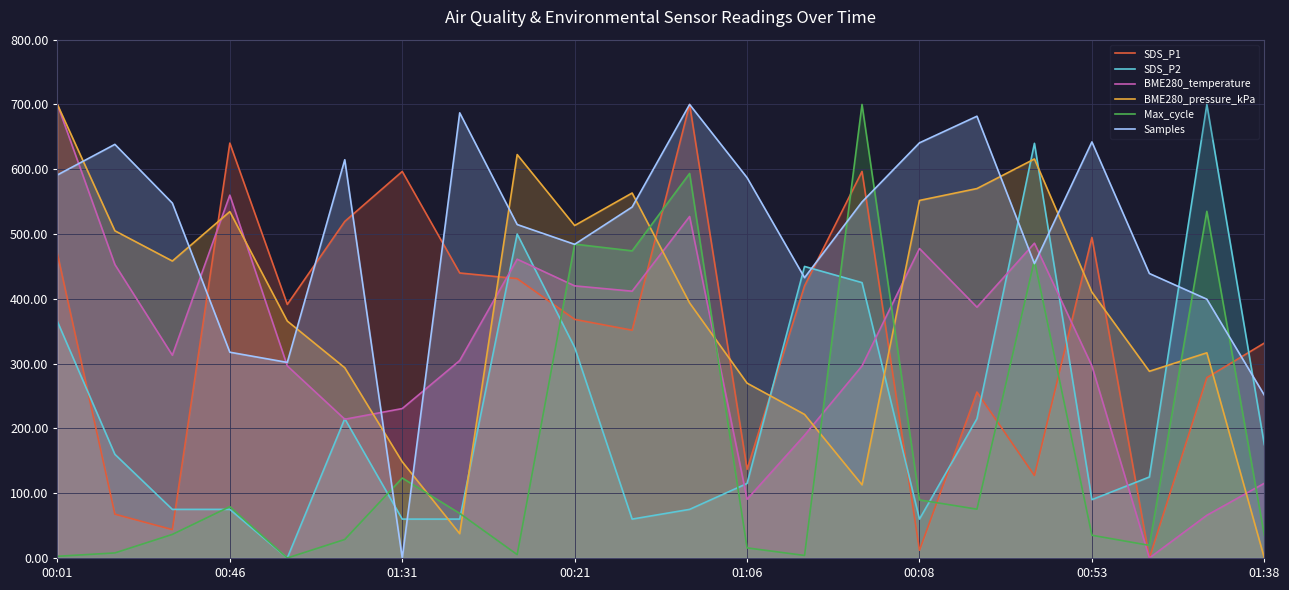

What is the total value across all series at 00:21?

2595.0